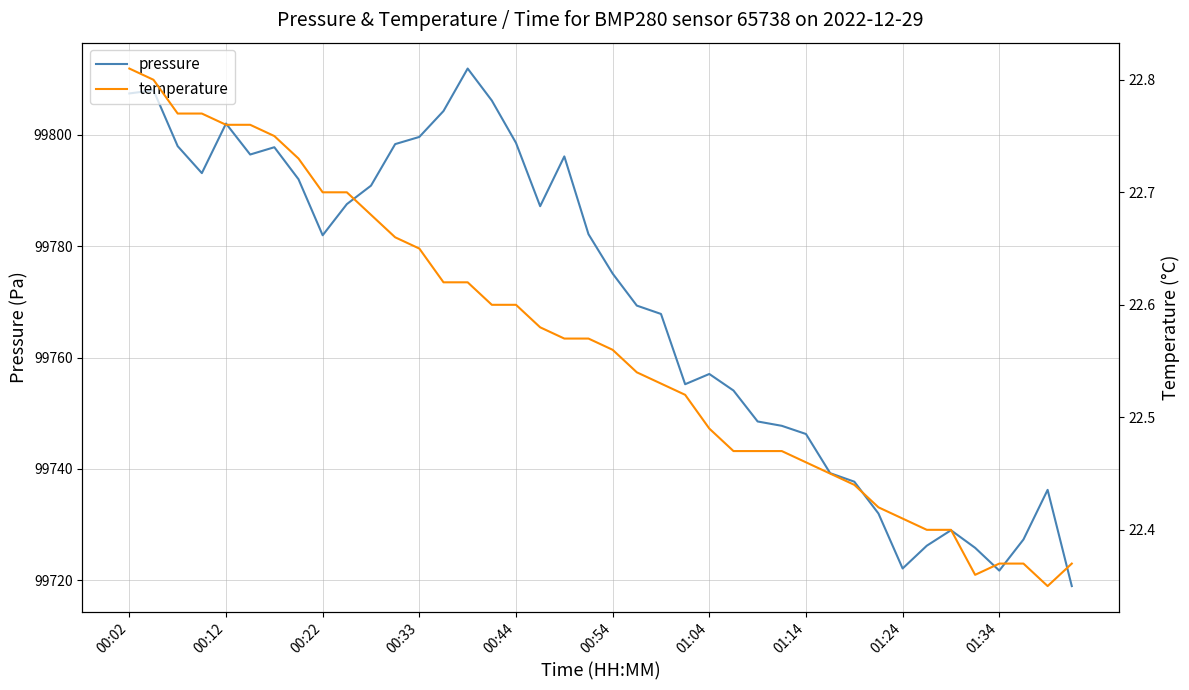

What is the maximum value for pressure?

99811.9